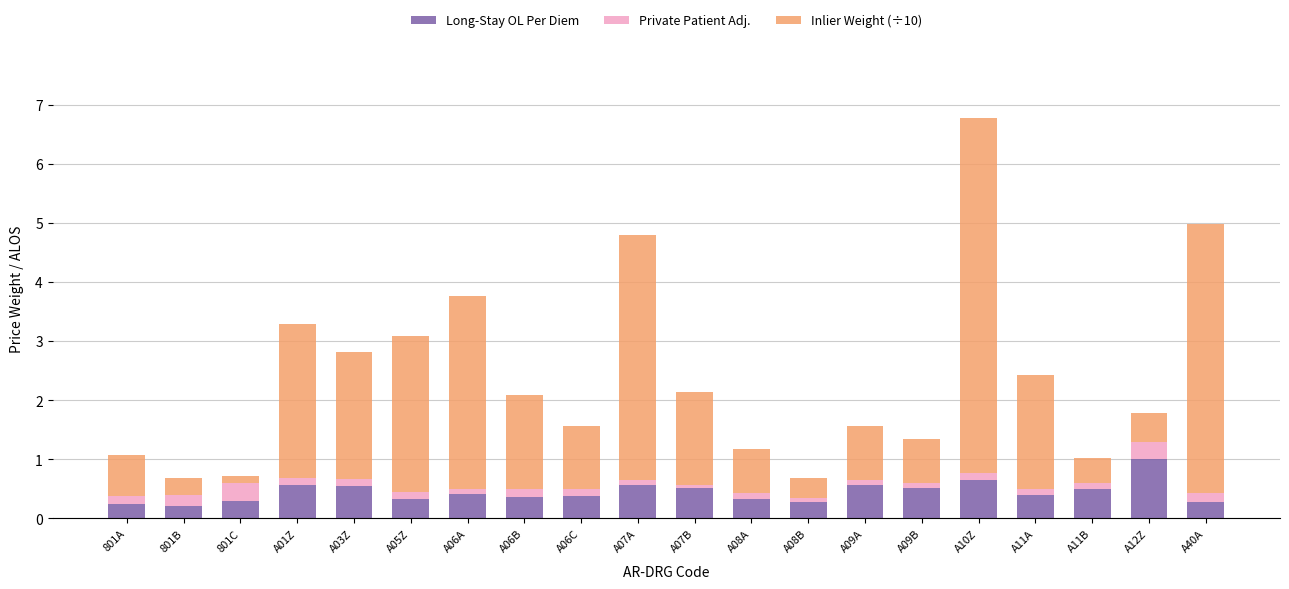

What value does the Long-Stay OL Per Diem series have at A06A?

0.4